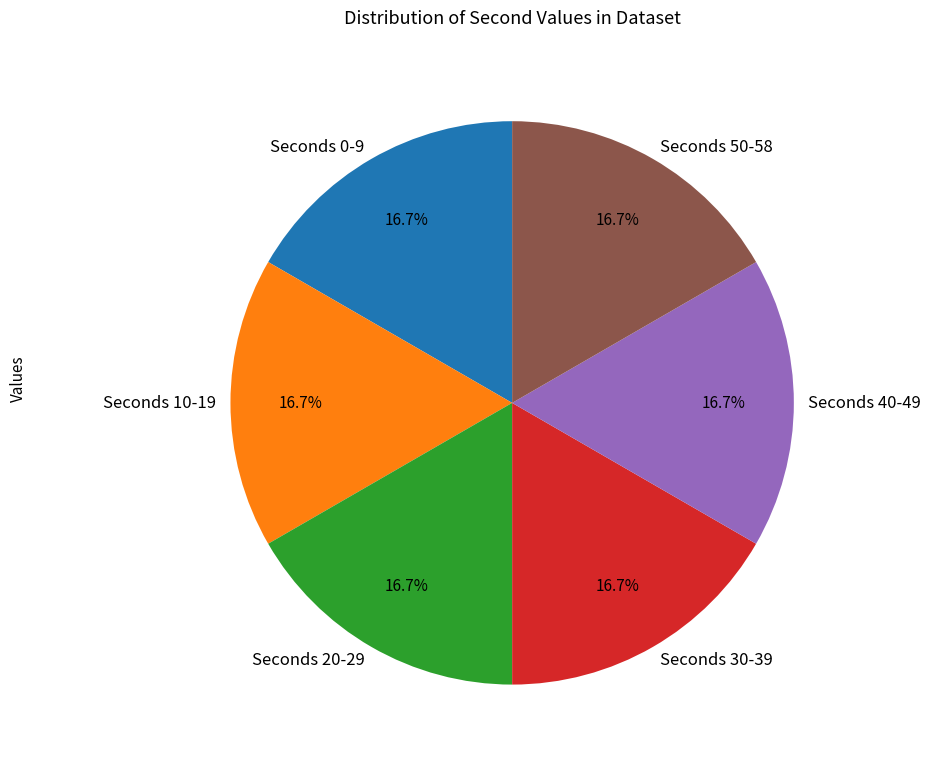

Does any single category account for the majority?

No